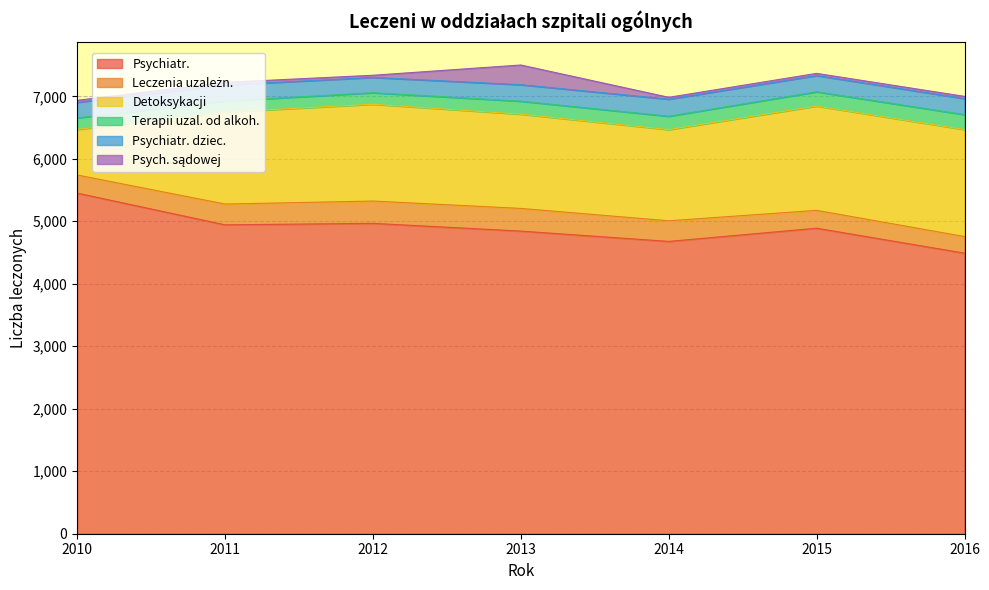

True or false: Psych. sądowej and Leczenia uzależn. cross at least once.

False